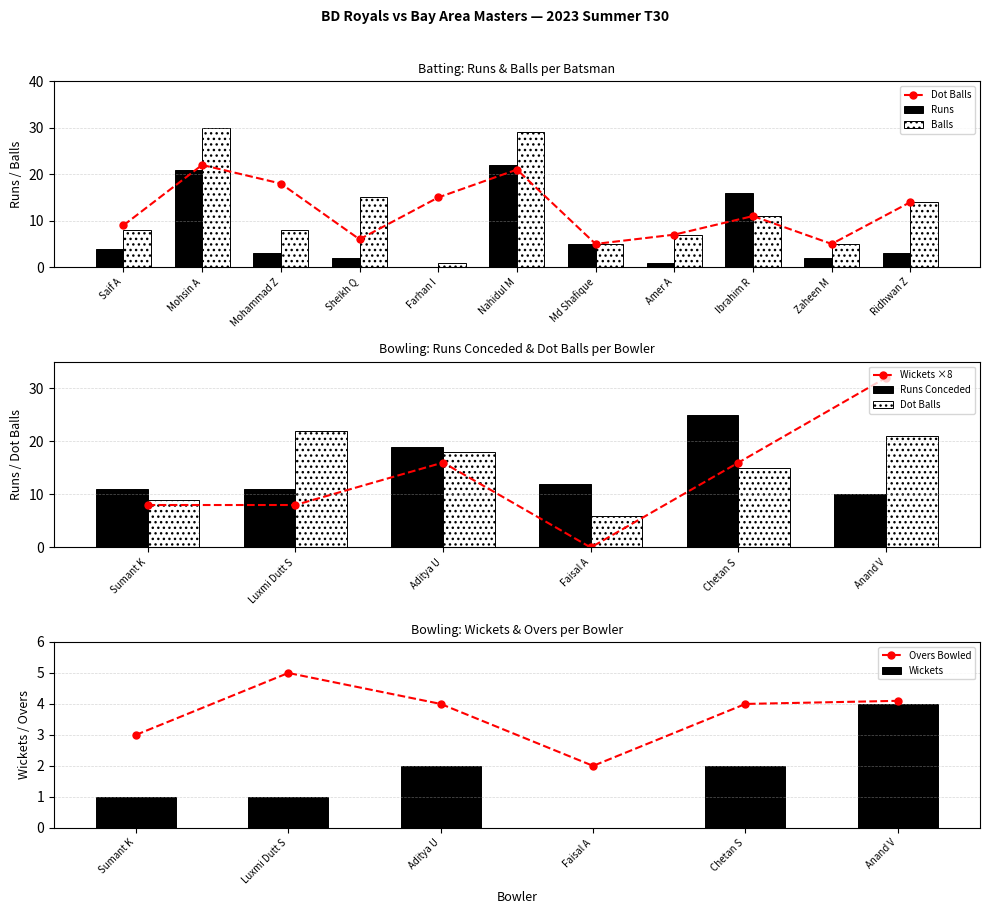

Between Mohammad Z and Ridhwan Z, which series saw the biggest shift?

Balls